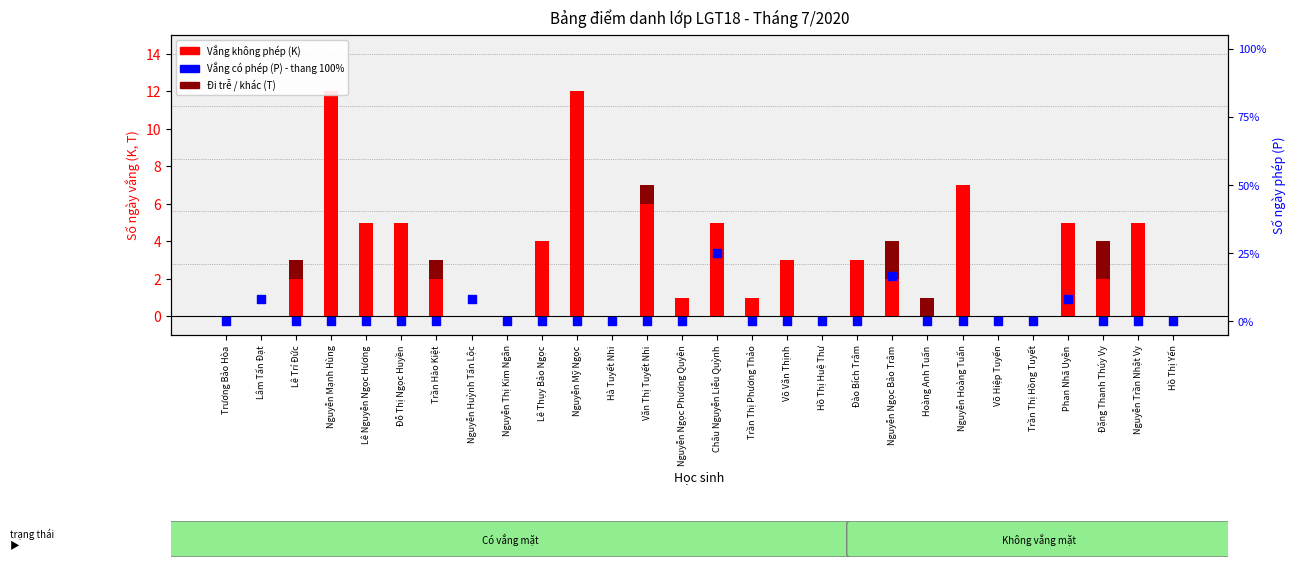

Which series reaches the maximum Y coordinate?

Vắng có phép (P)